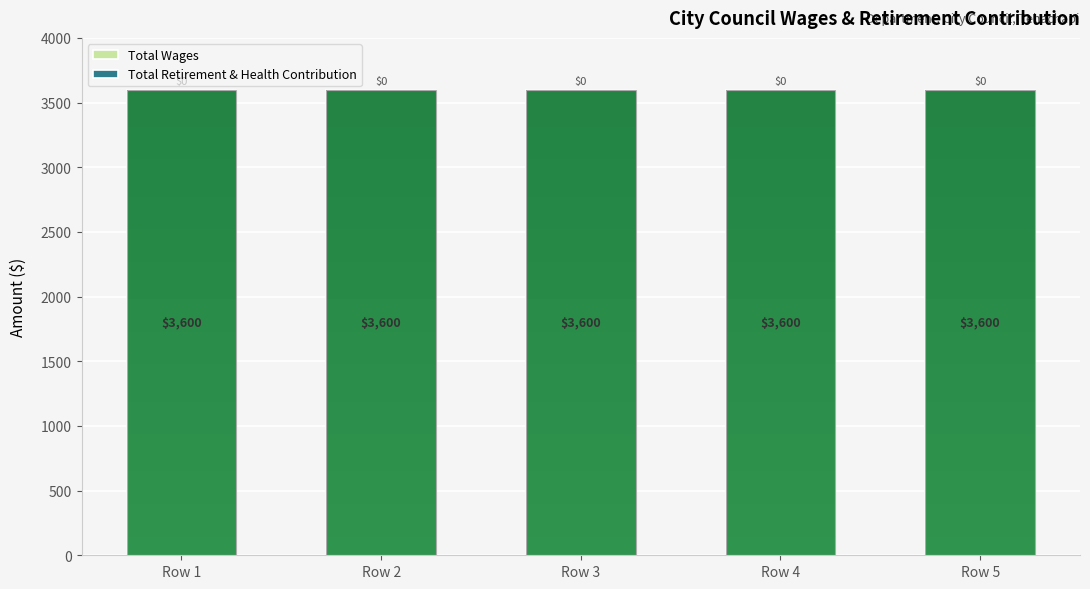

Between Row 5 and Row 1, which is larger?

Row 5